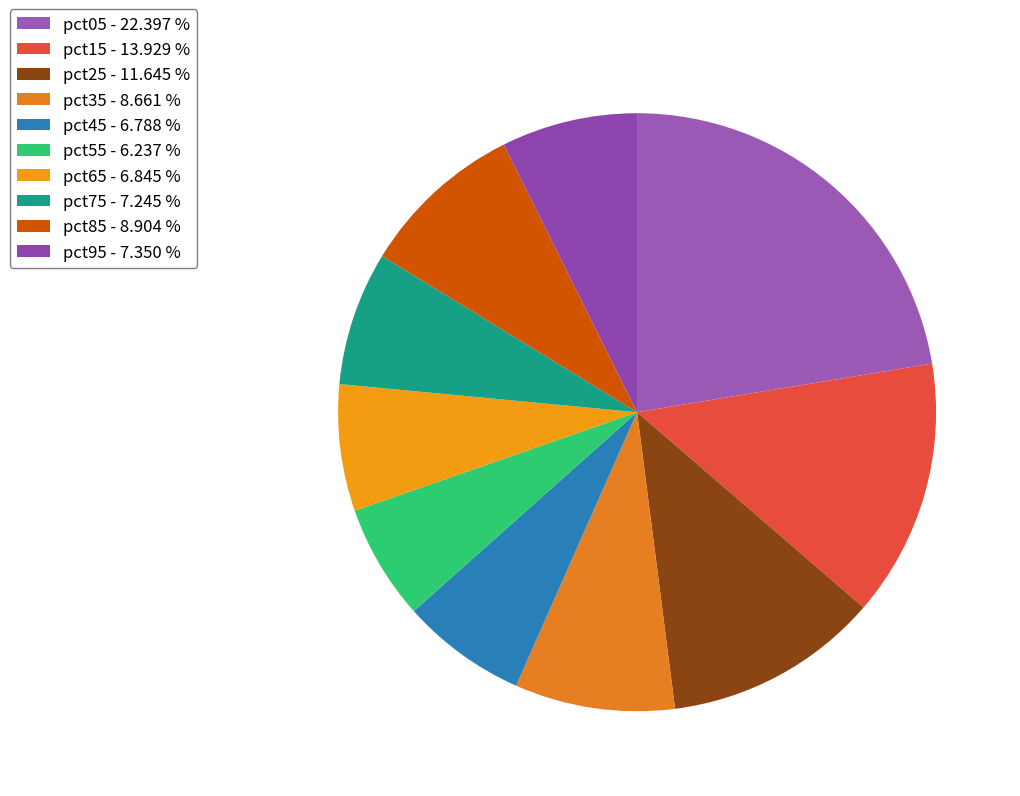

To the nearest percent, what portion does pct35 represent?

9%